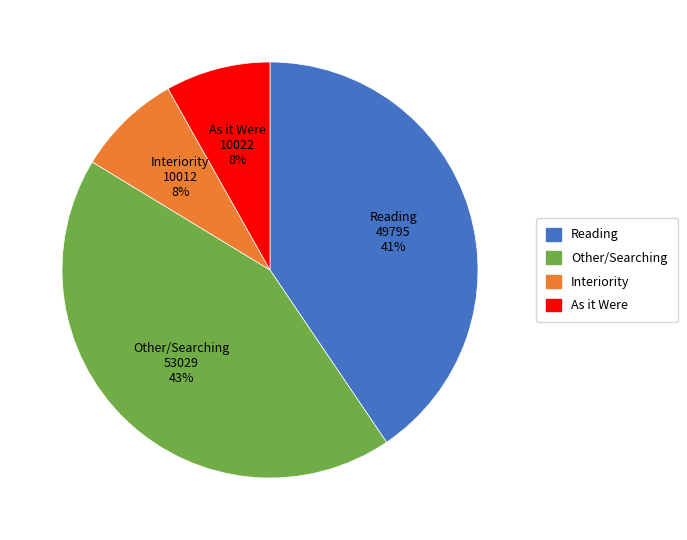

Does any single category account for the majority?

No